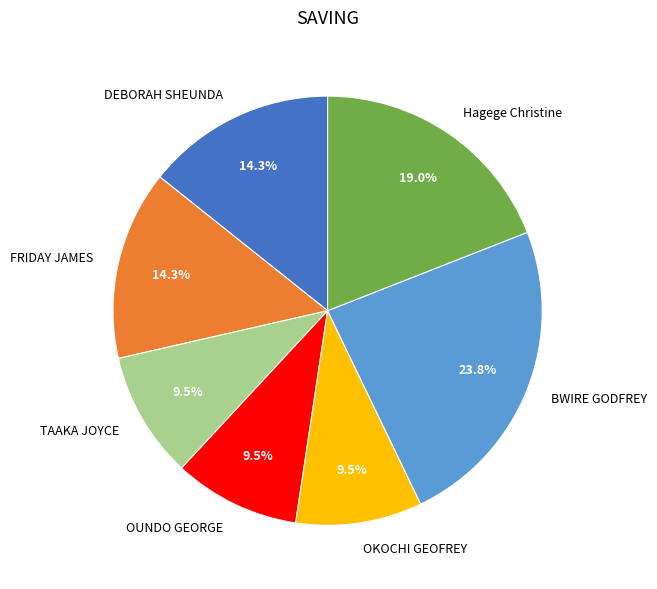

What is the ratio of the value at OUNDO GEORGE to the value at DEBORAH SHEUNDA?

0.7